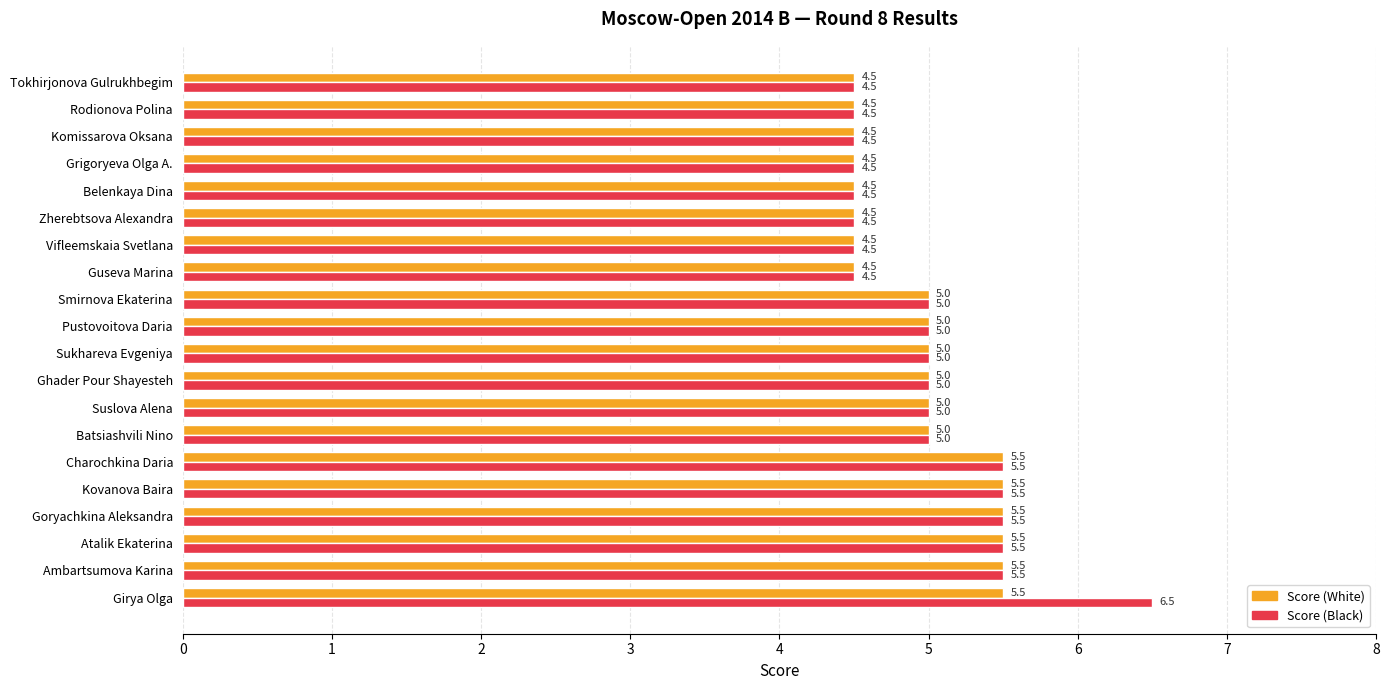

Which series has the largest total across all categories?

Score (Black)